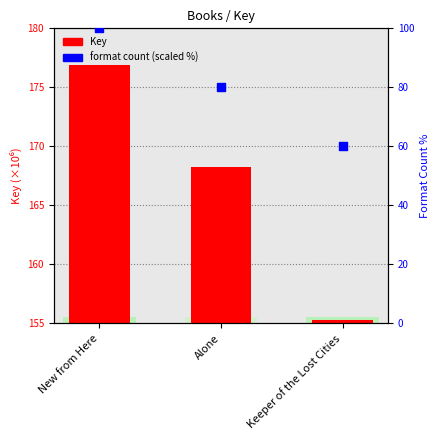

Is the value of Key at New from Here greater than the value of format count (scaled %) at Alone?

Yes